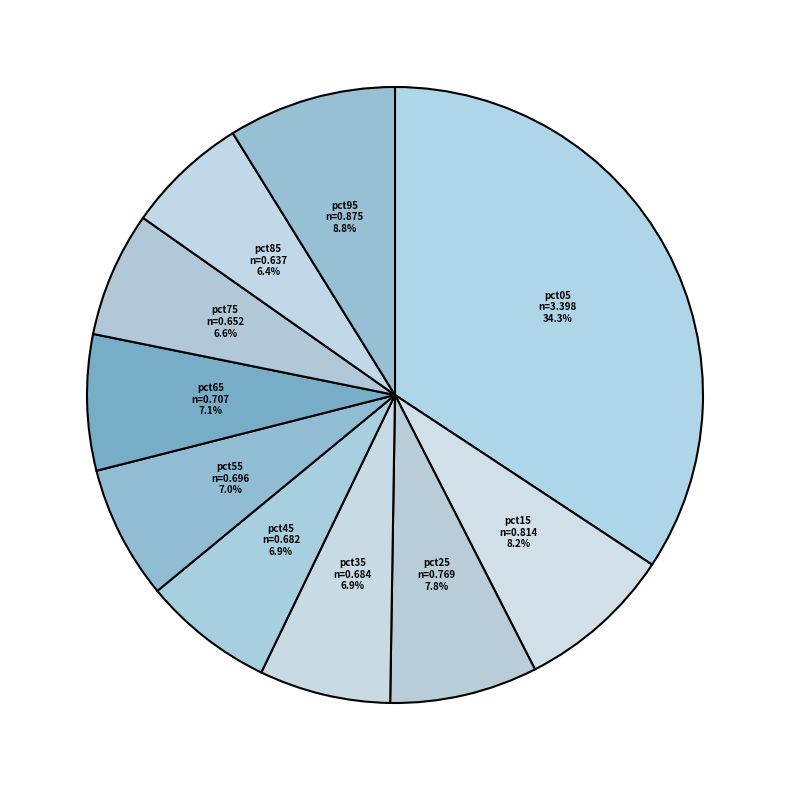

Does any single category account for the majority?

No